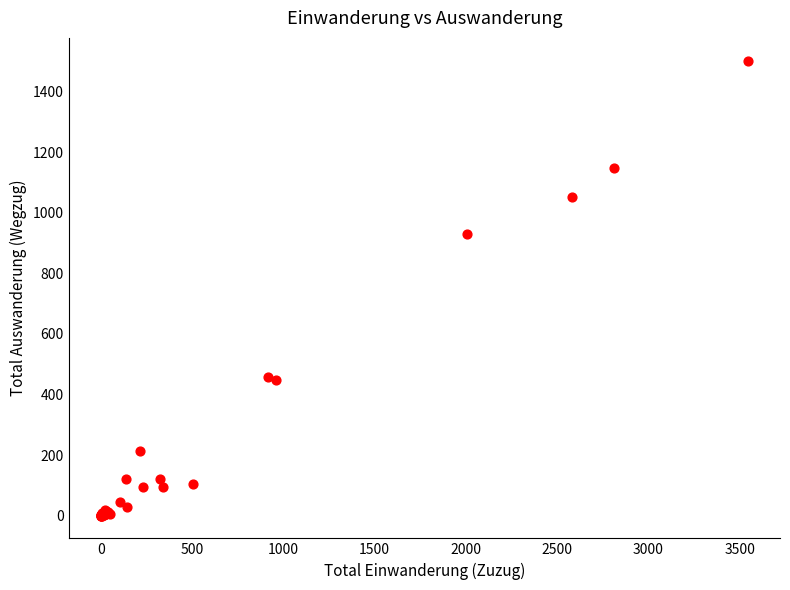

What Y value in the scatter plot is closest to 751?

930